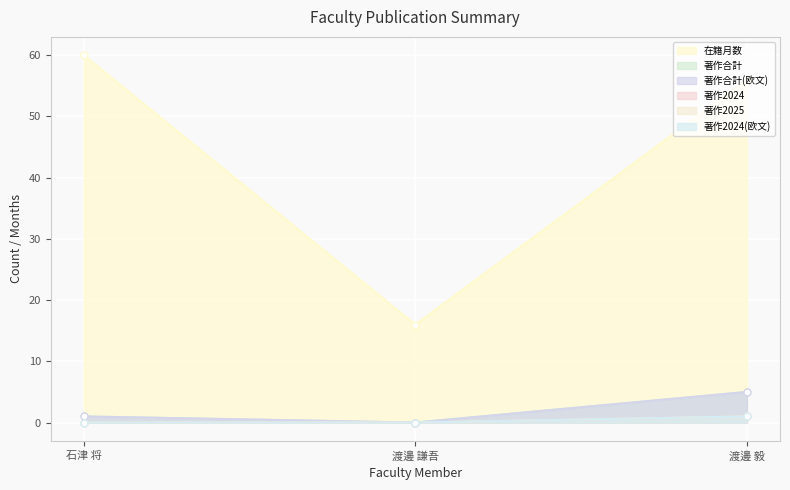

How many values in the 在籍月数 series exceed 56?

1